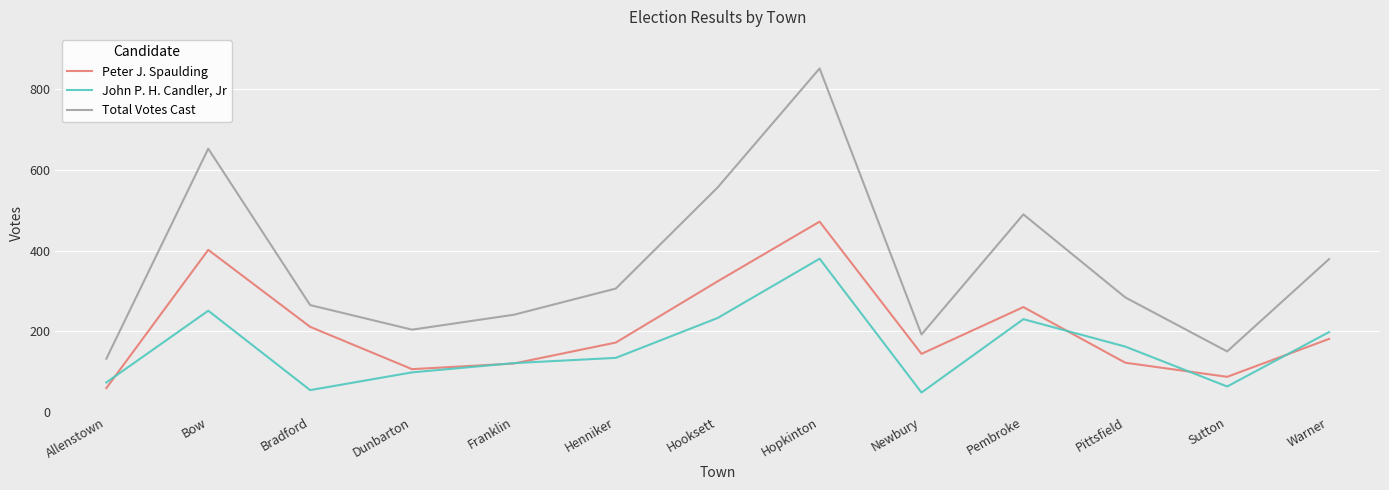

The Total Votes Cast series shows 204 at Dunbarton. True or false?

True